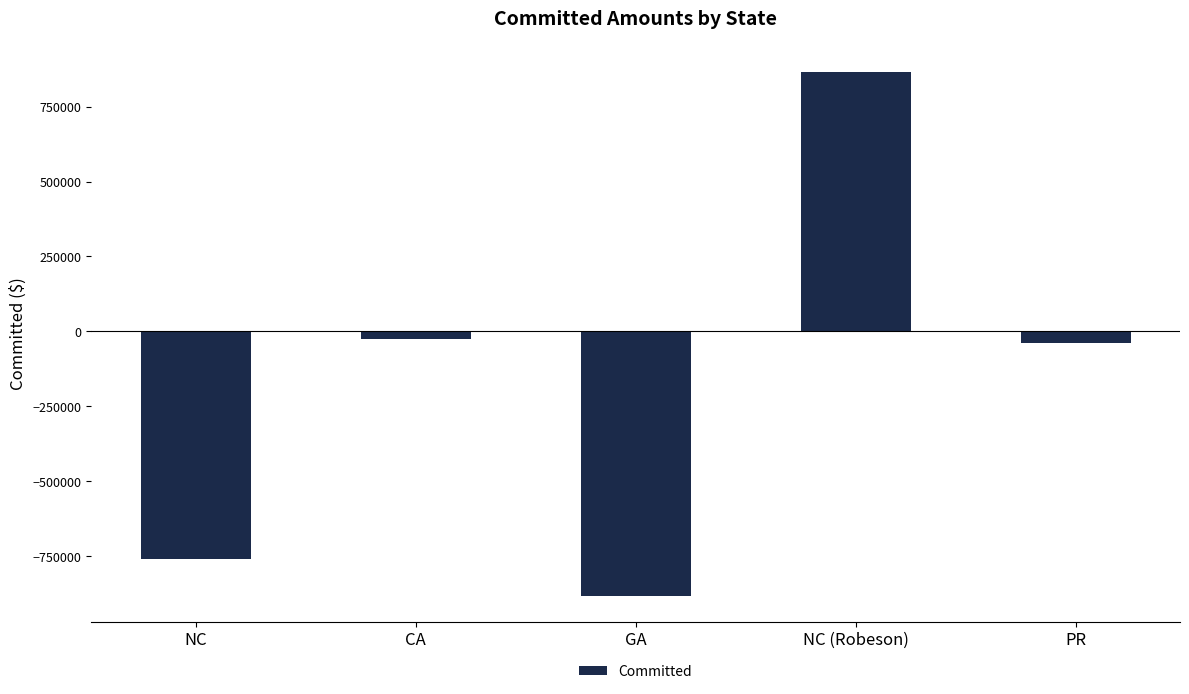

What is the sum of all values?

-838795.7